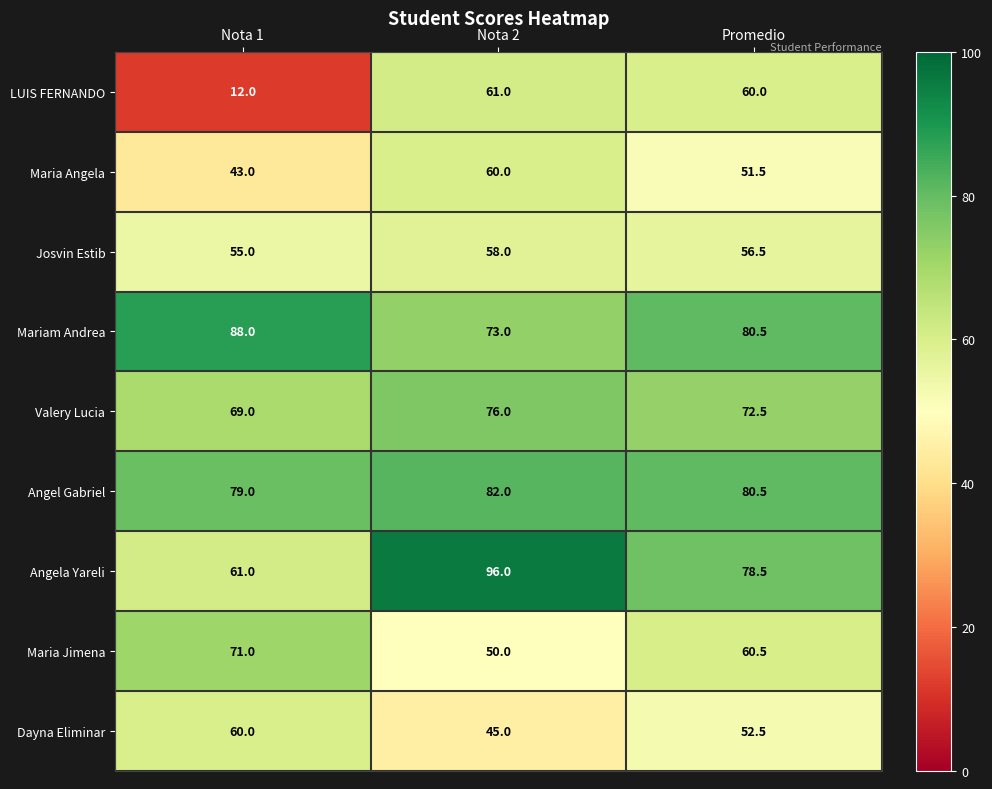

What is the difference between the highest and lowest values at Nota 2?

51.0